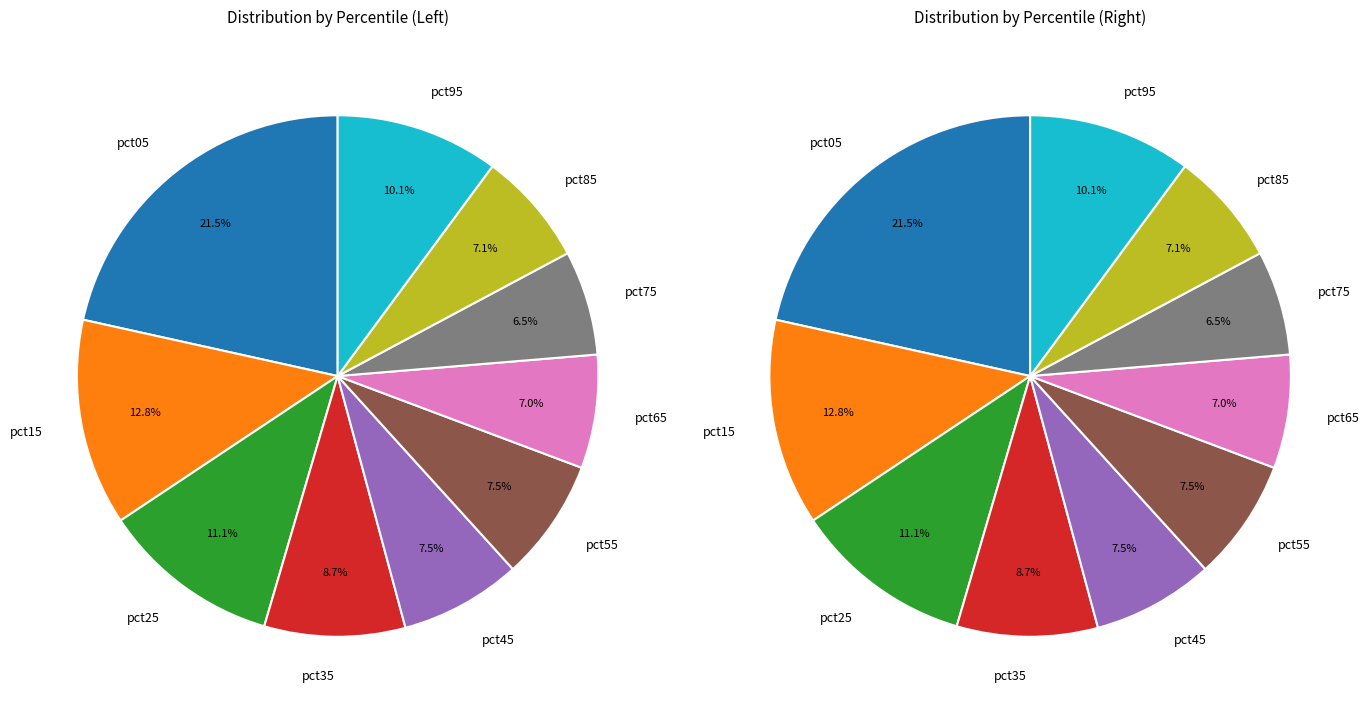

Do pct75 and pct45 together represent more than half of the pie?

No